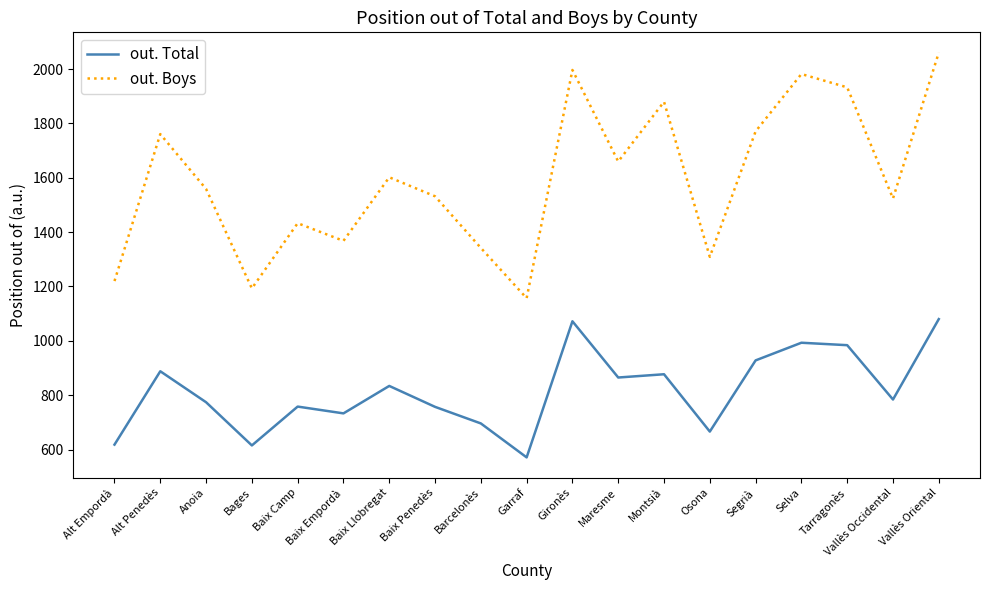

Is it true that out. Total equals 366 at Bages?

False